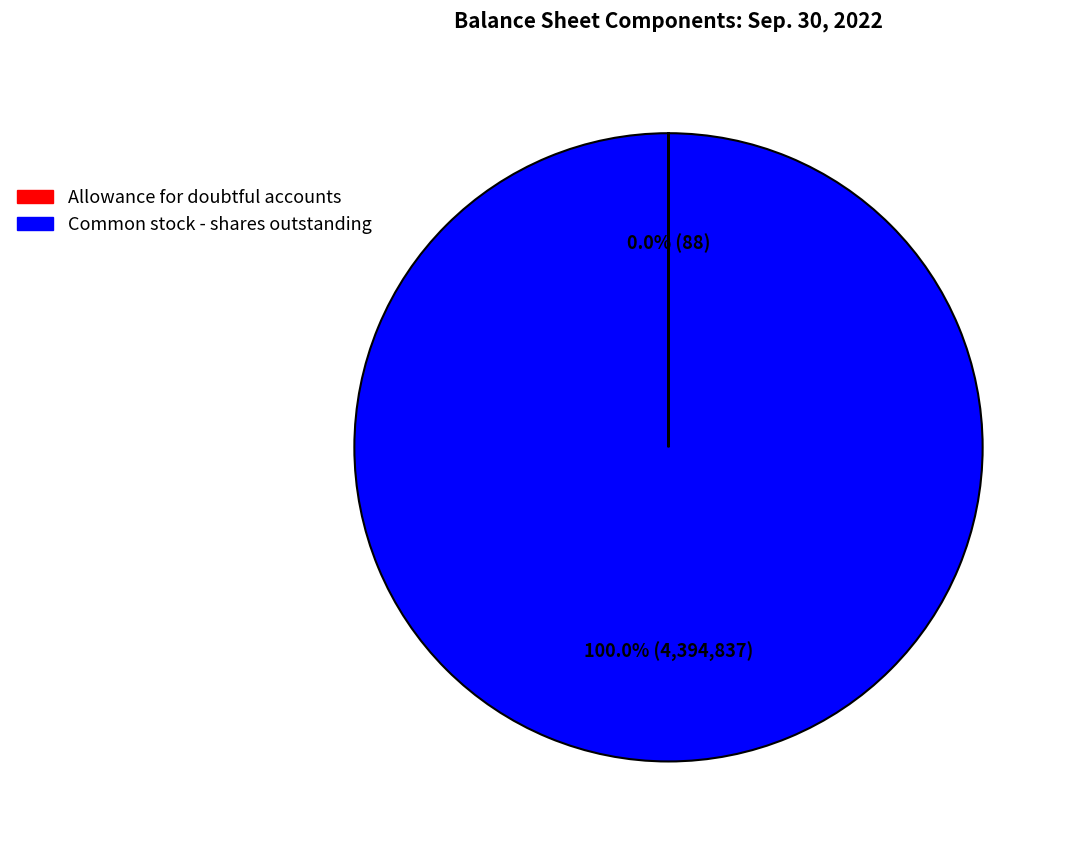

What is the largest slice in the pie chart?

Common stock - shares outstanding